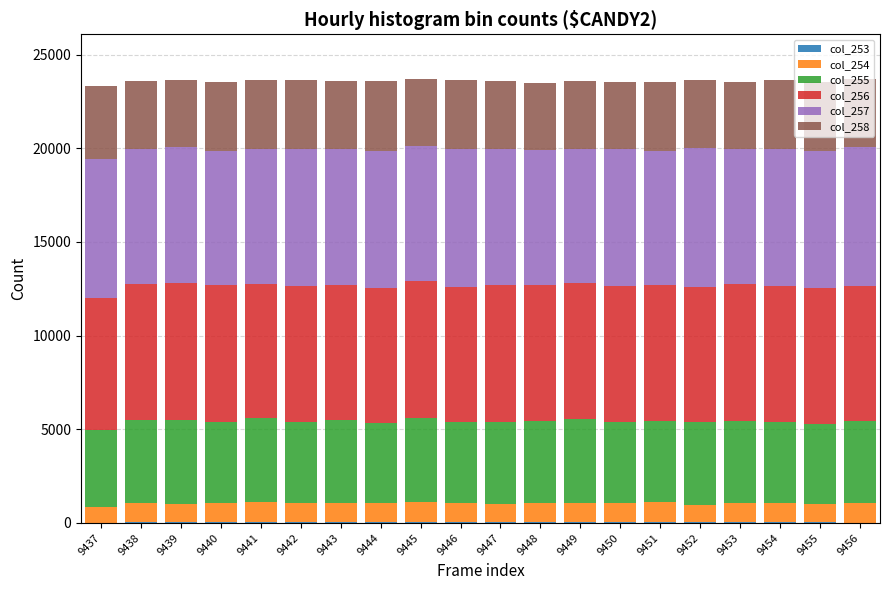

Which series changed the most between 9444 and 9447?

col_256